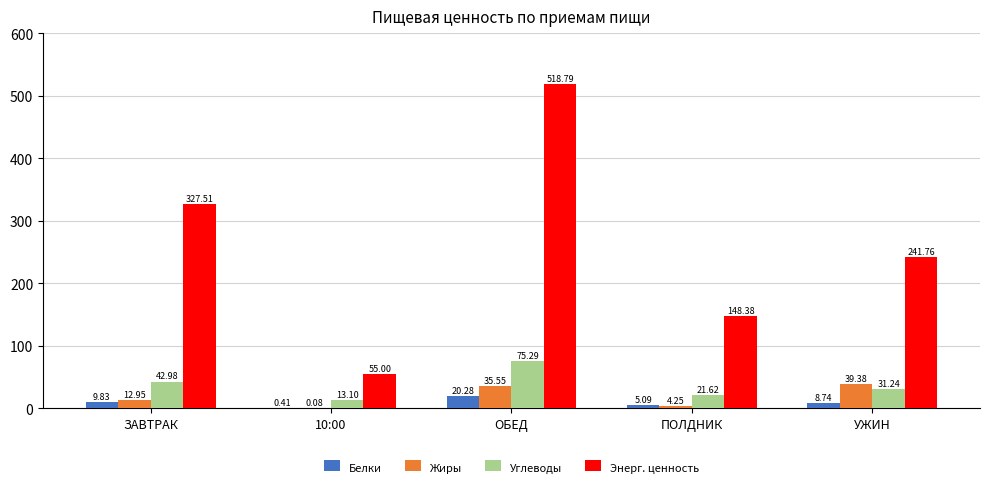

What is the sum of all Энерг. ценность values?

1291.4